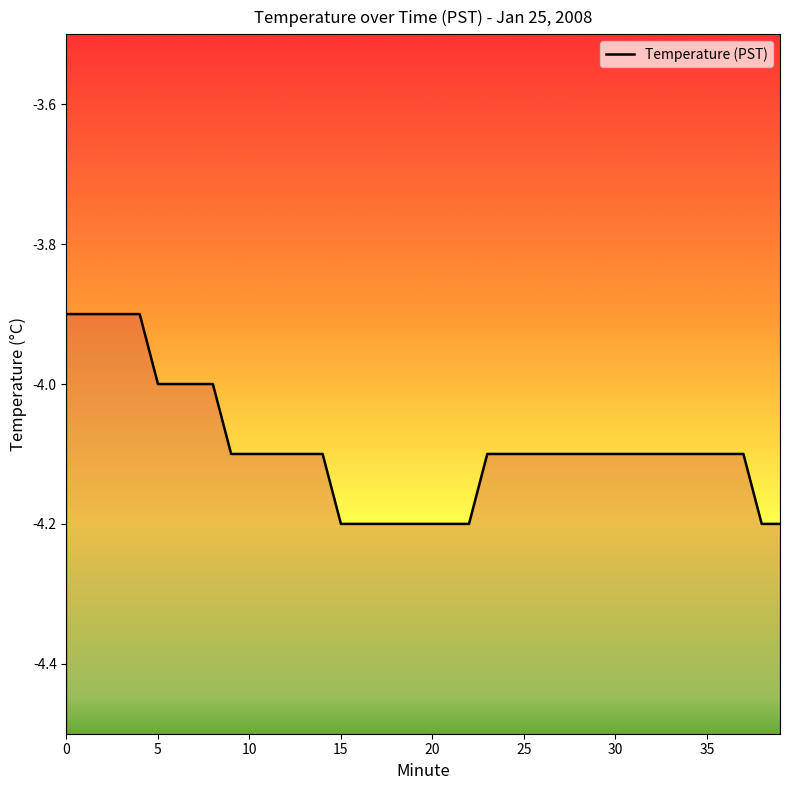

The chart shows a value of -2.1 at 9. True or false?

False